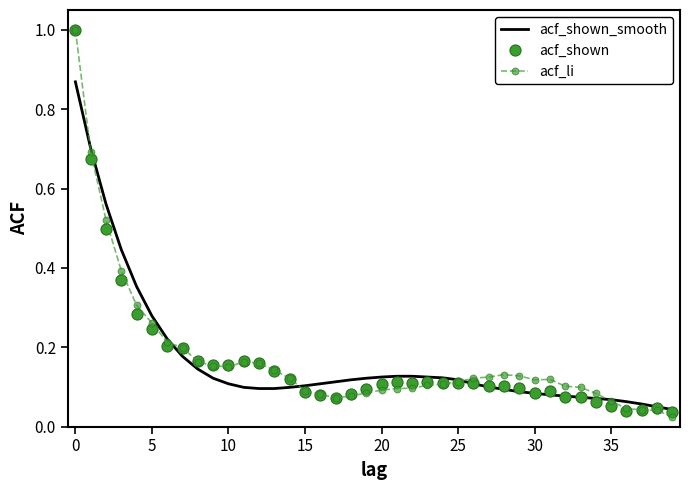

What is the greatest value displayed?

1.0